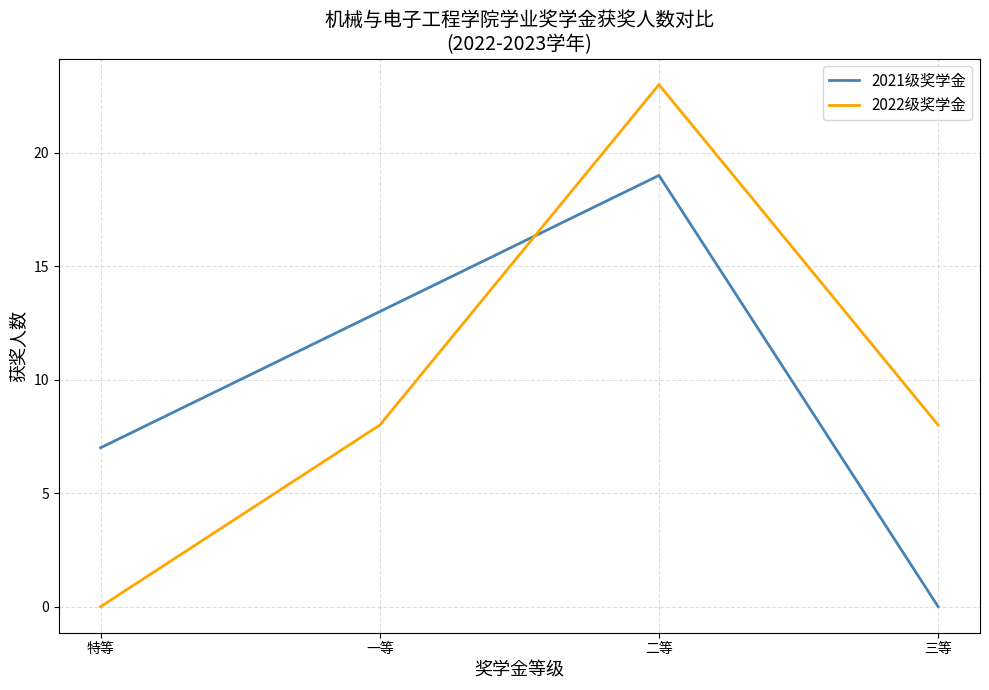

What are all the series names shown in the legend?

2021级奖学金, 2022级奖学金